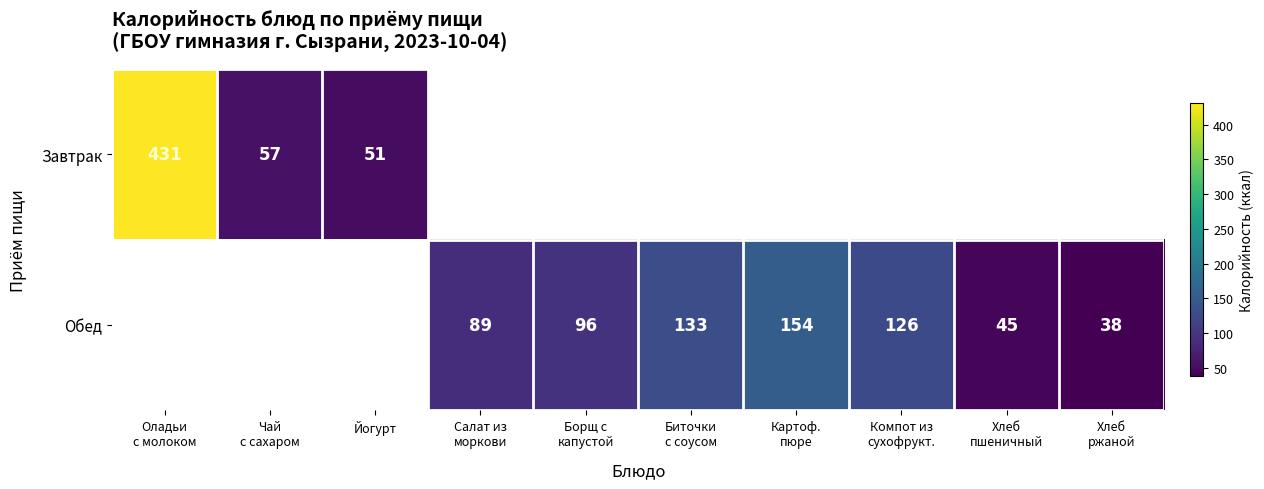

What is the difference between the maximum and minimum values in the Завтрак series?

380.0